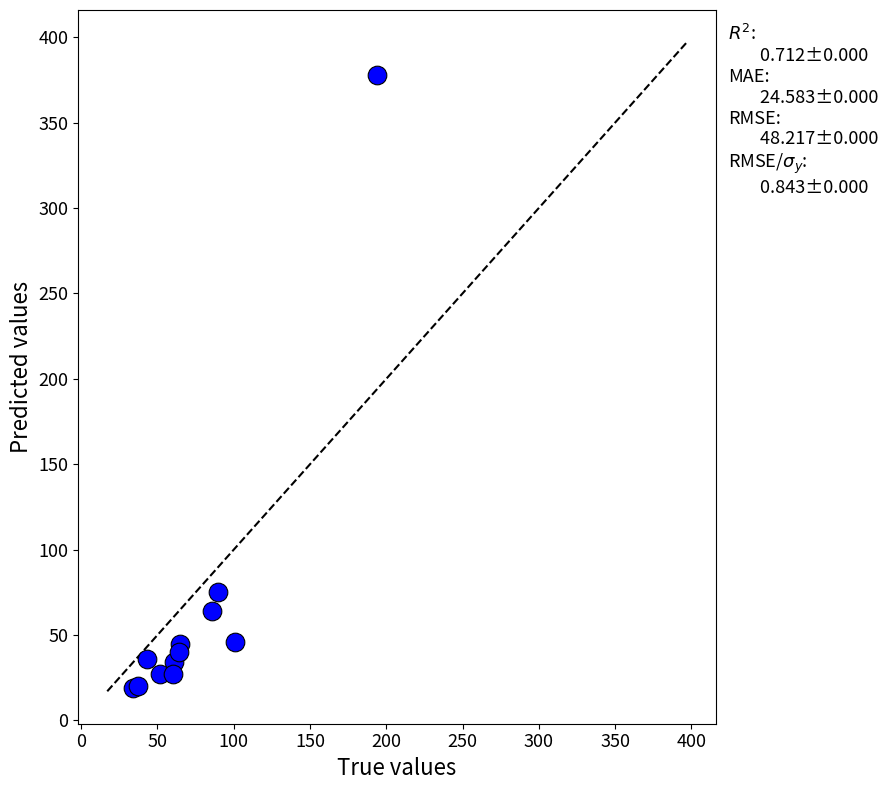

What Y value in the scatter plot is closest to 198?

75